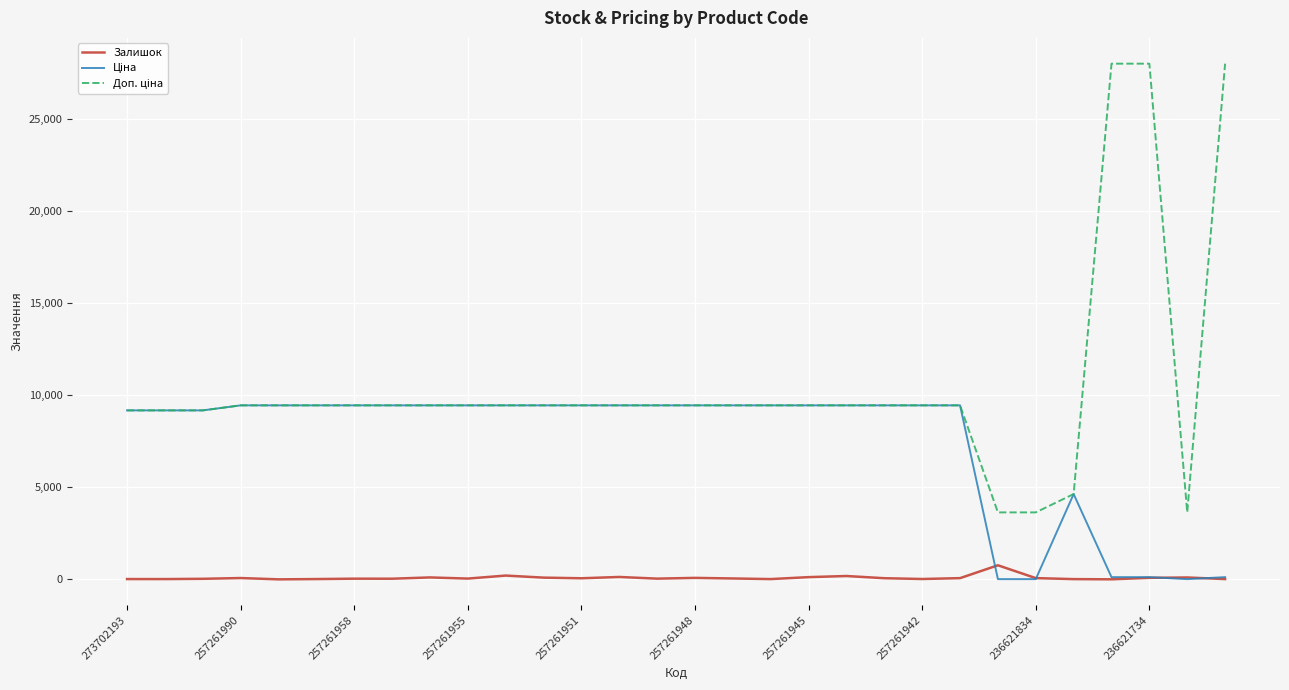

How many lines are shown in the chart?

3